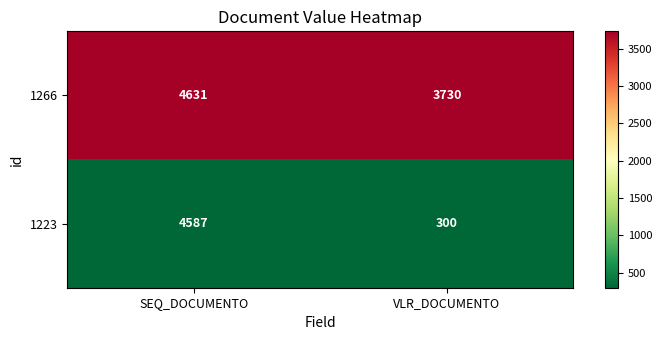

What is the maximum value shown in the chart?

4631